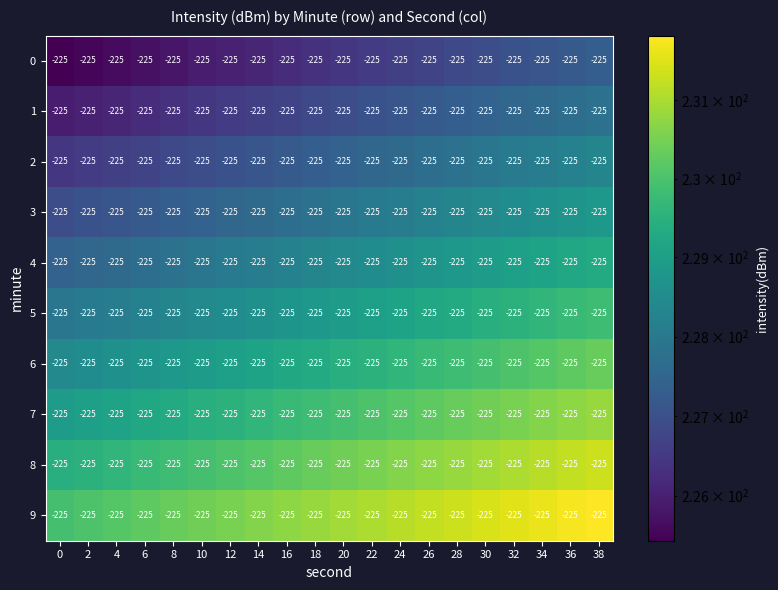

What is the maximum value for 9?

231.8